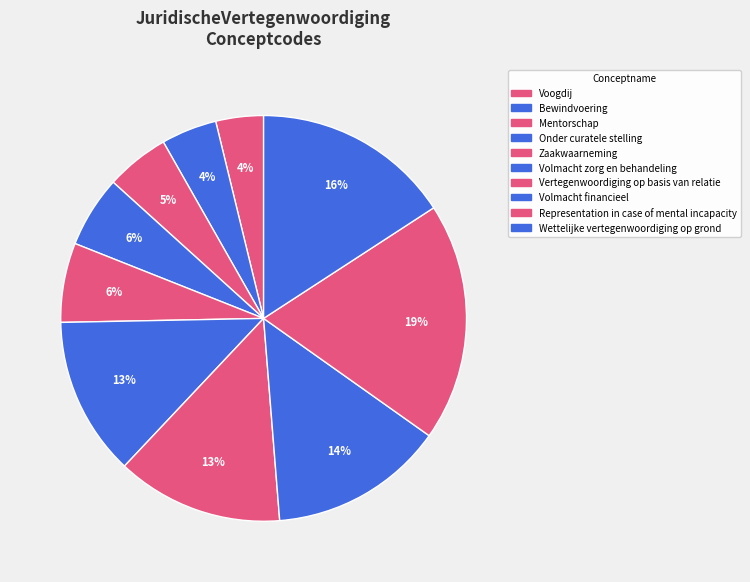

How many segments does this pie chart have?

10